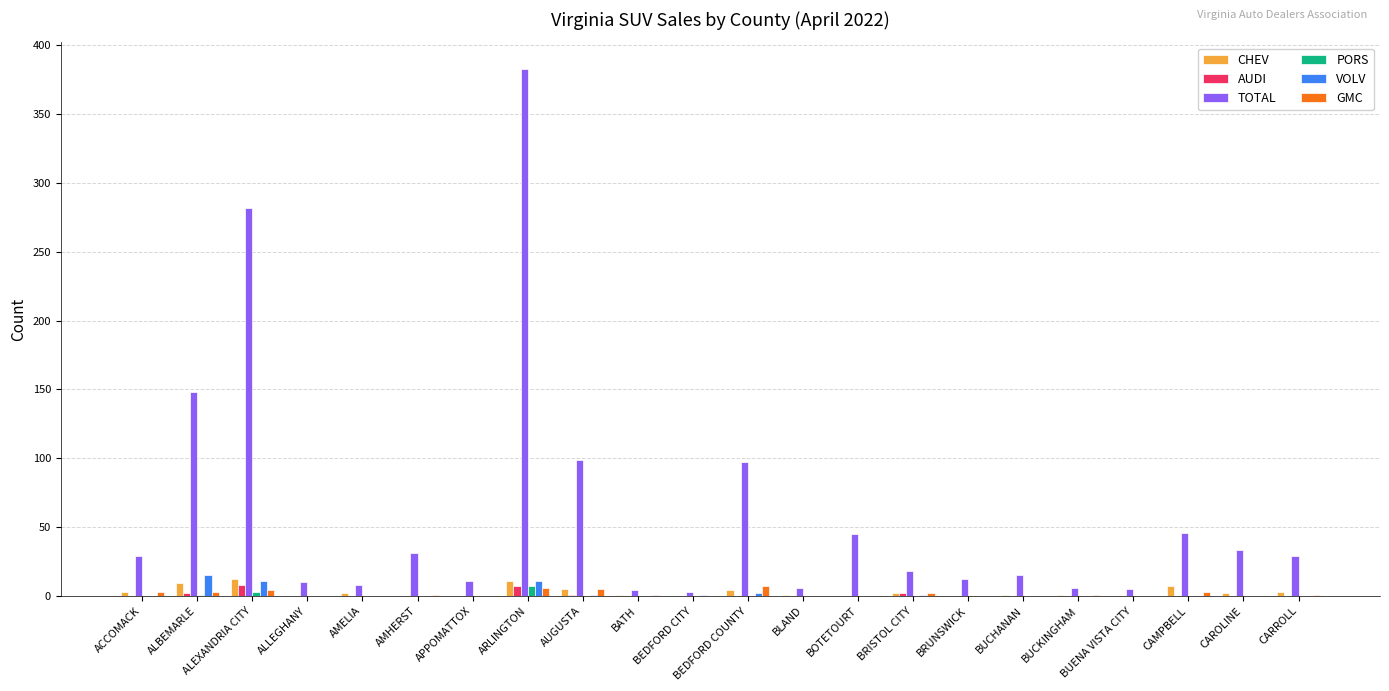

Between ARLINGTON and BLAND, which series saw the biggest shift?

TOTAL